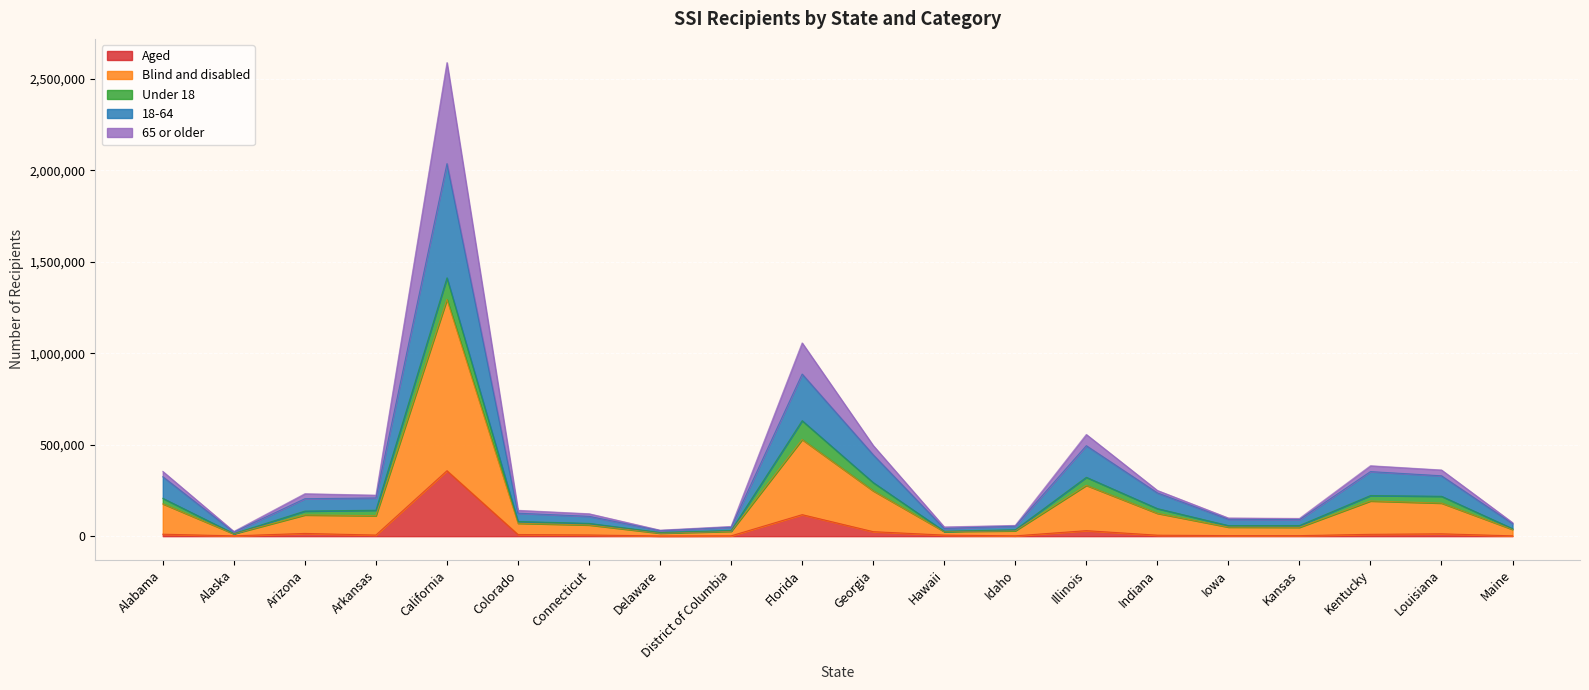

The value of 65 or older at Idaho is 29440. True or false?

True